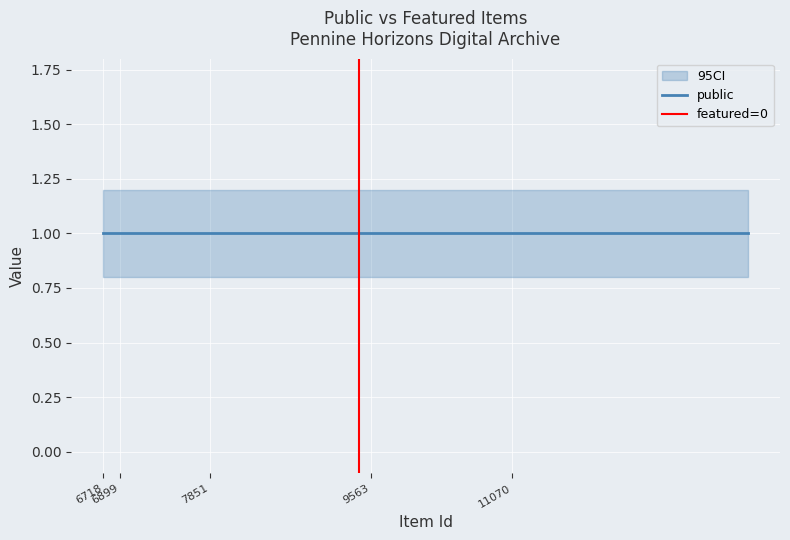

Which series has the largest total across all categories?

public